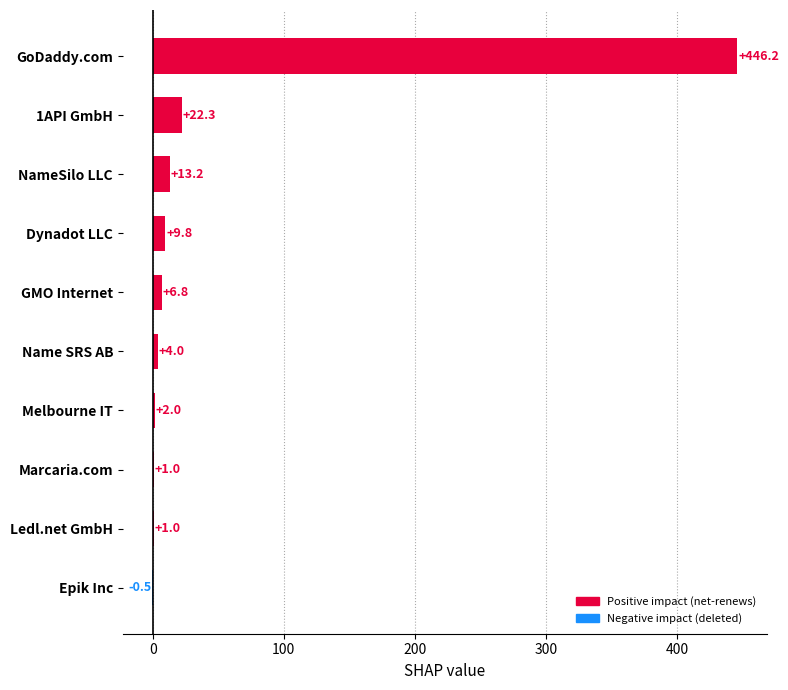

What is the maximum value shown in the chart?

446.2